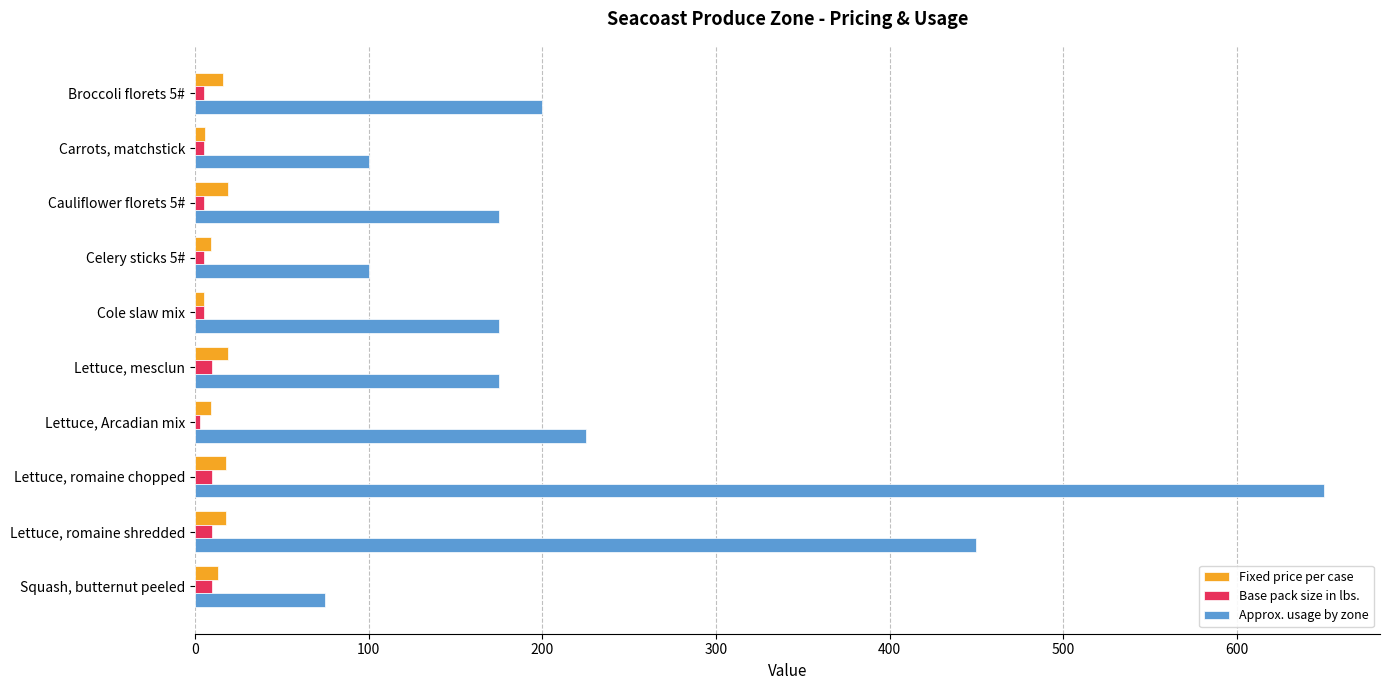

What is the lowest value of the Approx. usage by zone series?

75.0